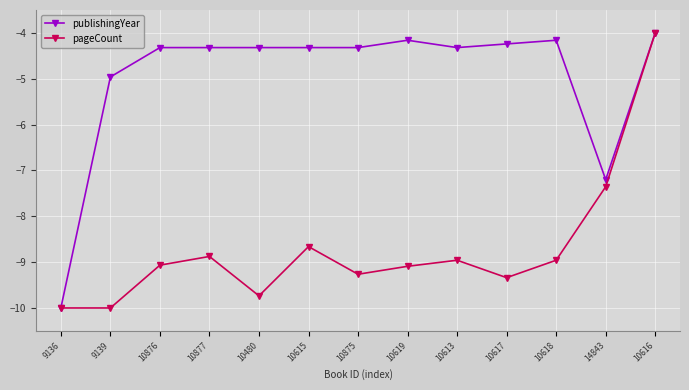

Which series has the largest total across all categories?

publishingYear